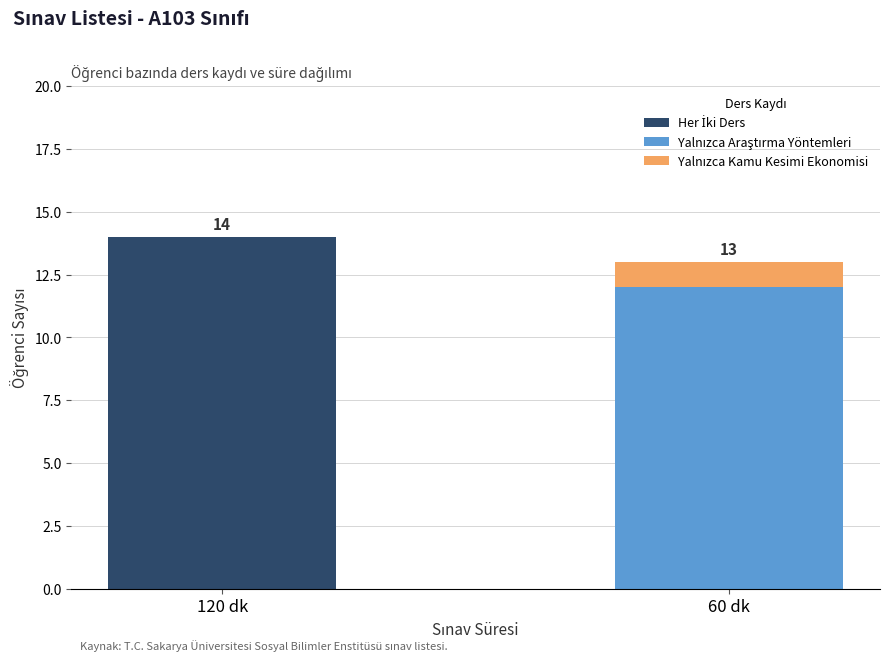

What is the total value across all series at 120 dk?

14